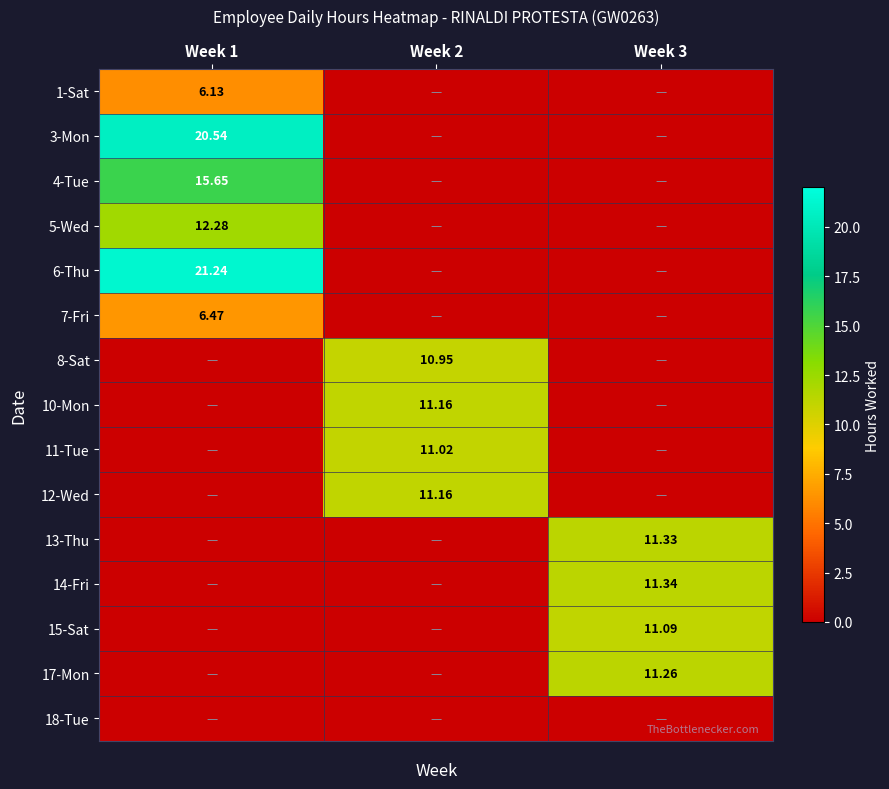

What is the average value of the 4-Tue series?

5.2